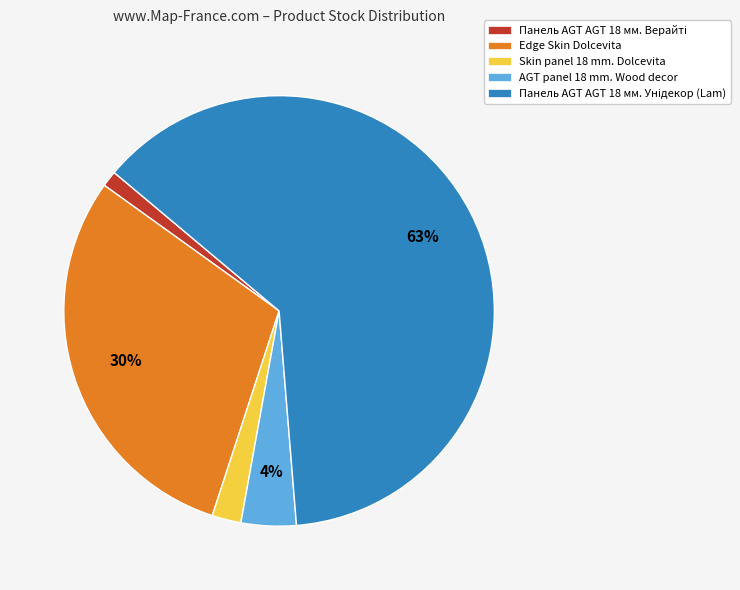

The Skin panel 18 mm. Dolcevita slice represents 2% of the pie. True or false?

True